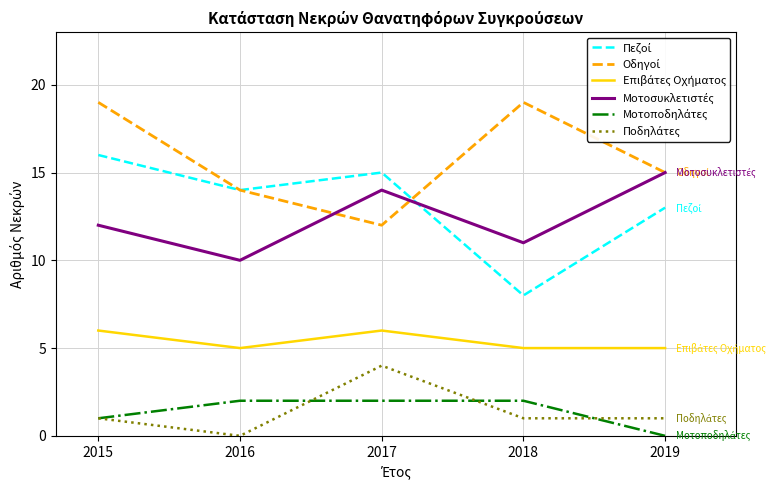

What is the difference between the highest and lowest values at 2015?

18